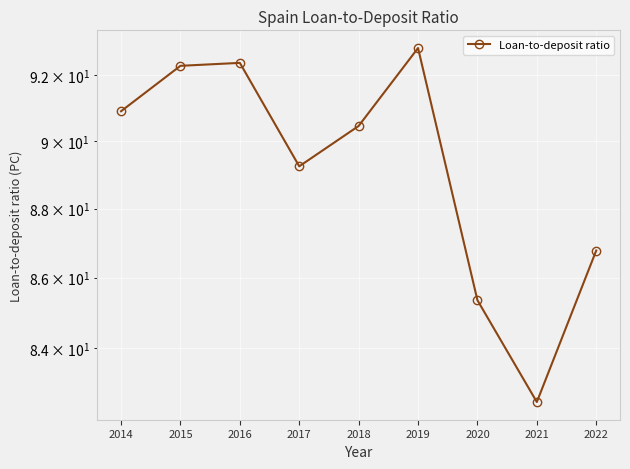

How many lines are shown in the chart?

1